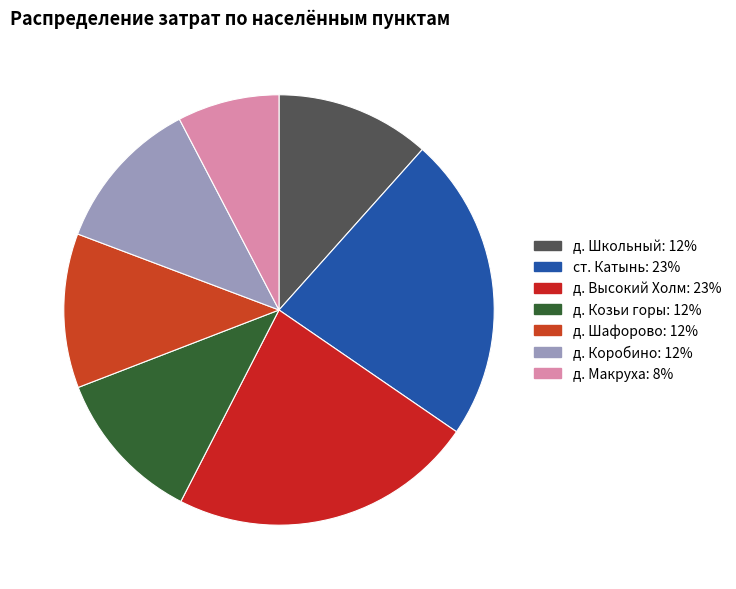

How many segments does this pie chart have?

7